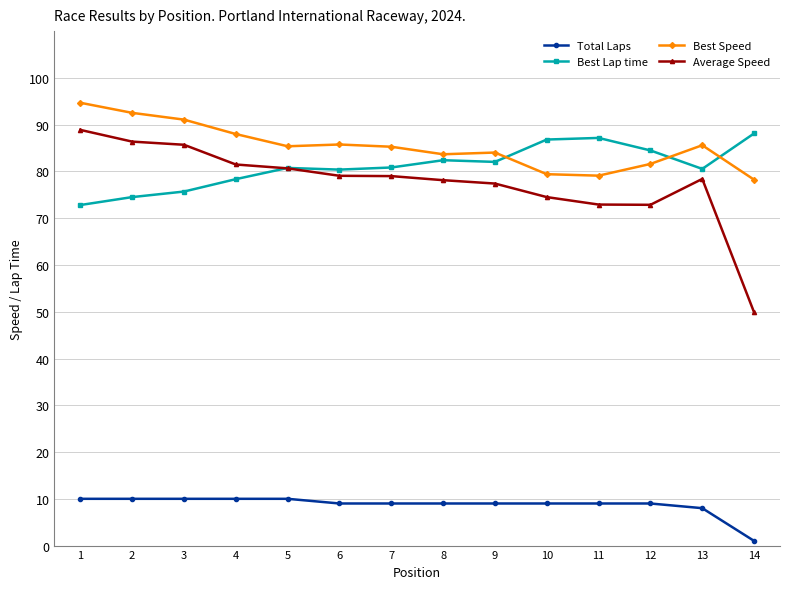

True or false: Best Speed has more than 0 interior local peaks.

True